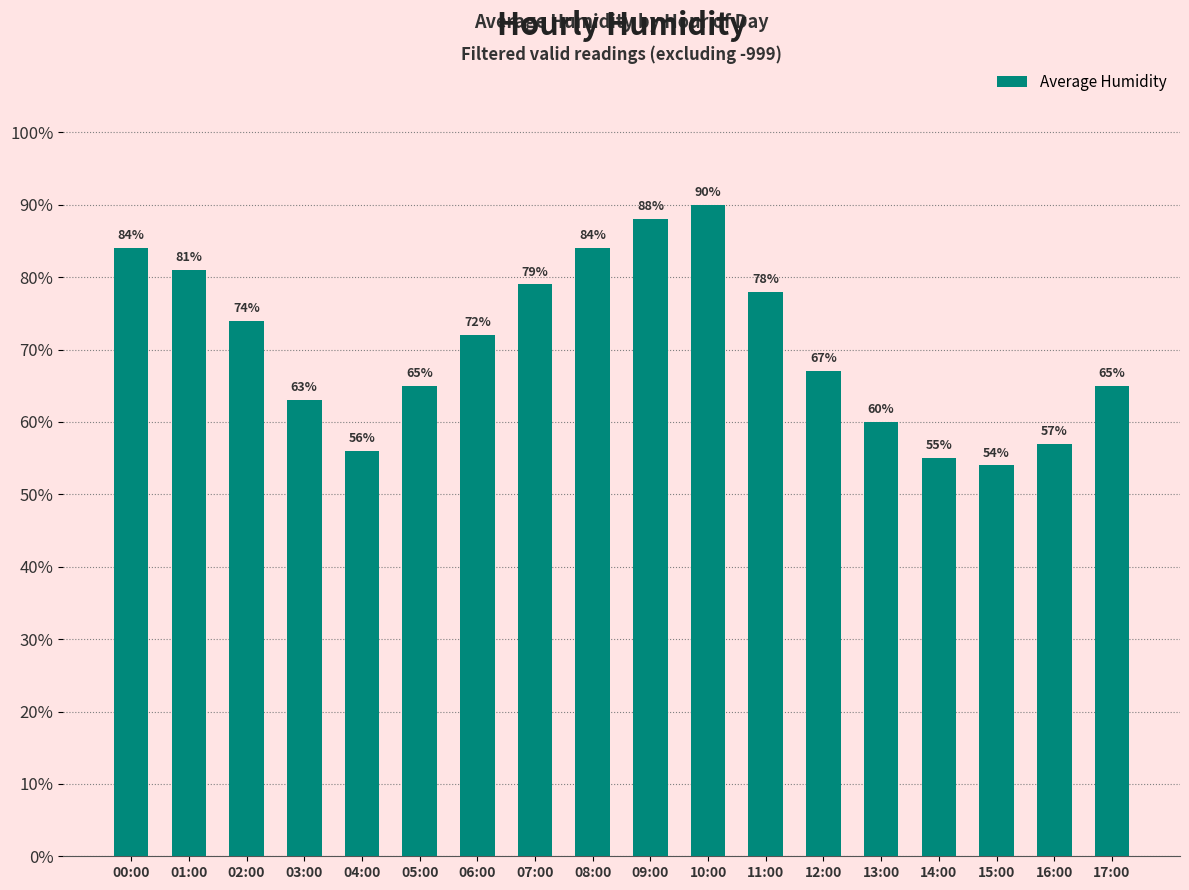

What position from the left is 14:00?

15